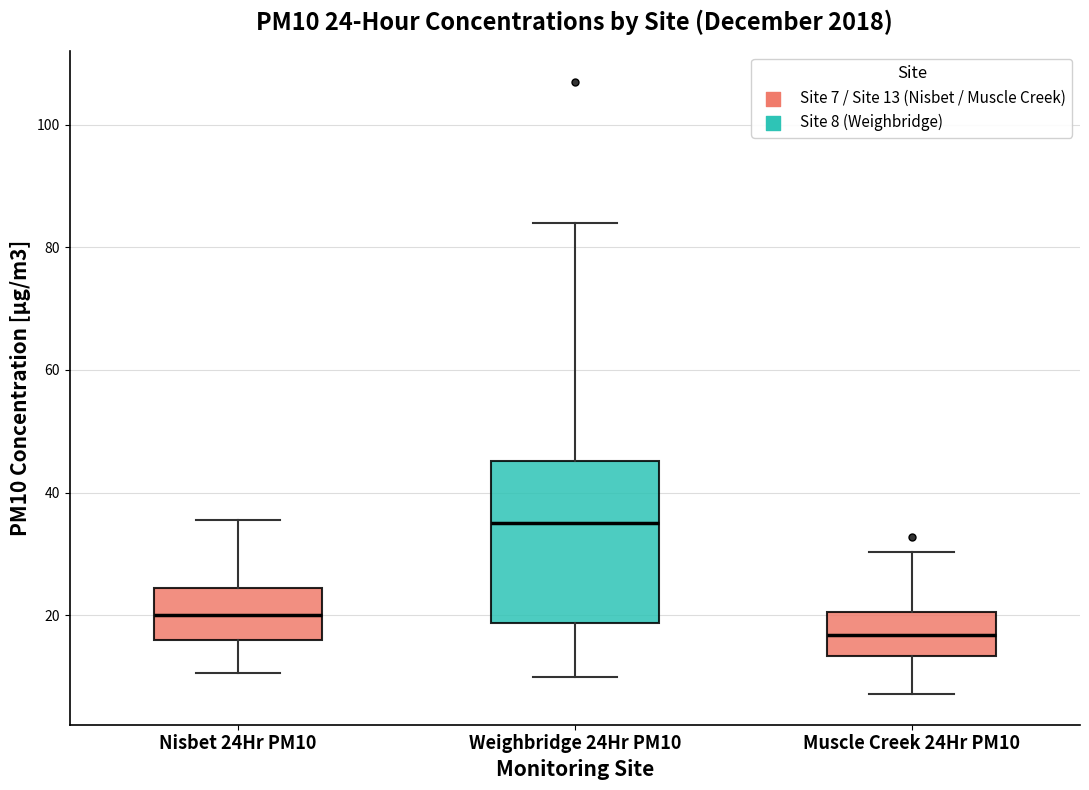

Comparing the boxes themselves (not the whiskers), which one is the tallest?

Weighbridge 24Hr PM10